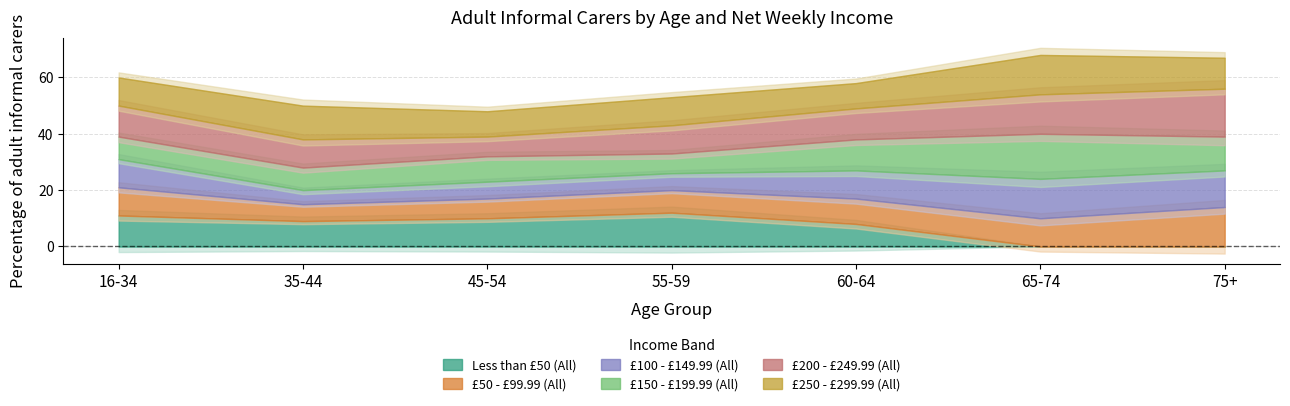

After their last crossing, which series has the higher values: £150 - £199.99 (All) or £200 - £249.99 (All)?

£200 - £249.99 (All)